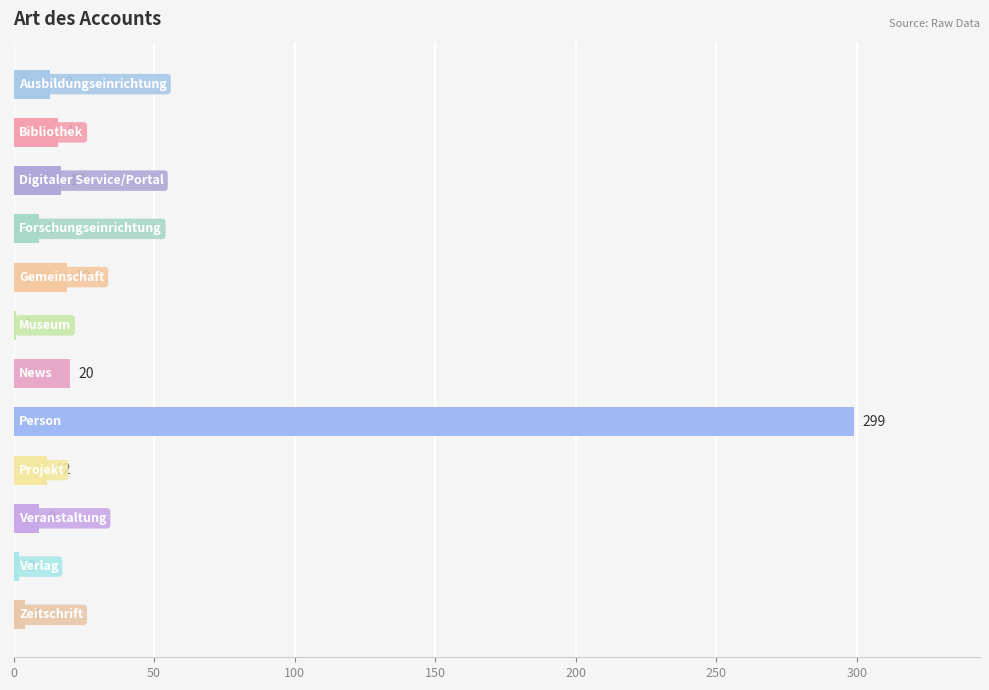

What is the sum of all values?

421